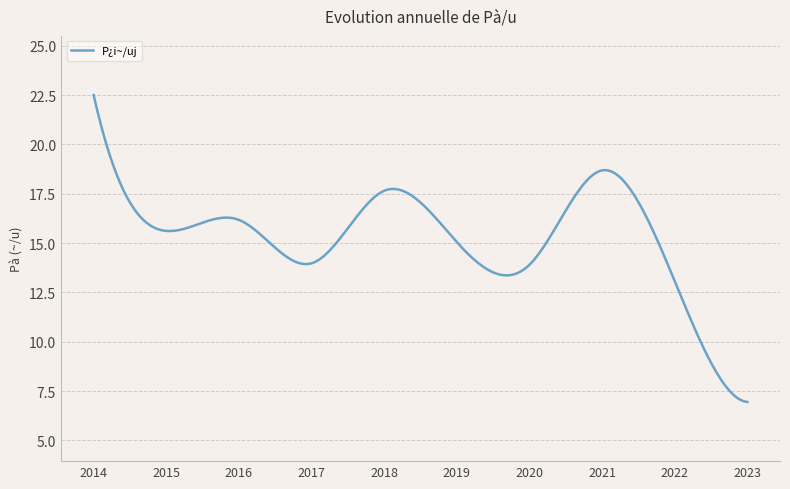

What is the minimum value shown in the chart?

7.0